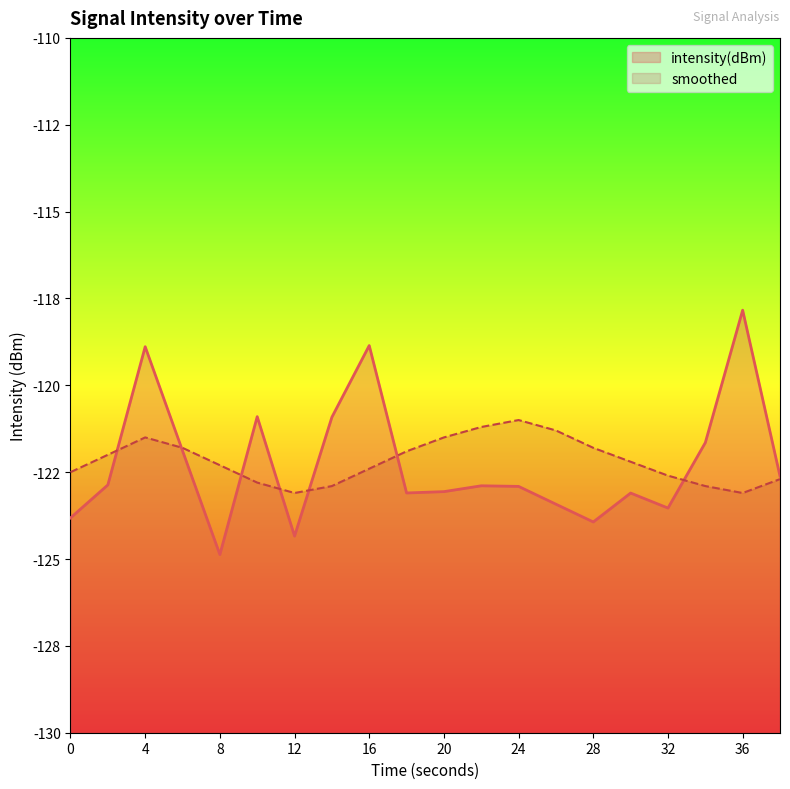

Is the value of smoothed at 30 greater than the value of intensity(dBm) at 10?

No